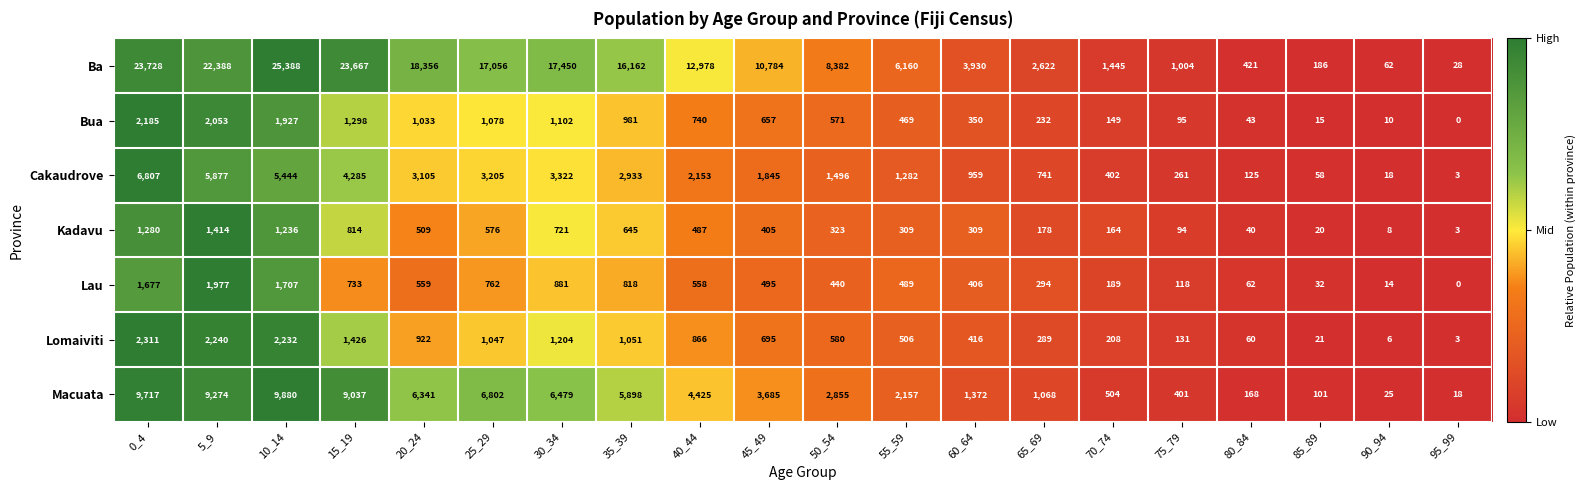

Rank the series by their maximum value, from lowest to highest.

Kadavu, Lau, Bua, Lomaiviti, Cakaudrove, Macuata, Ba